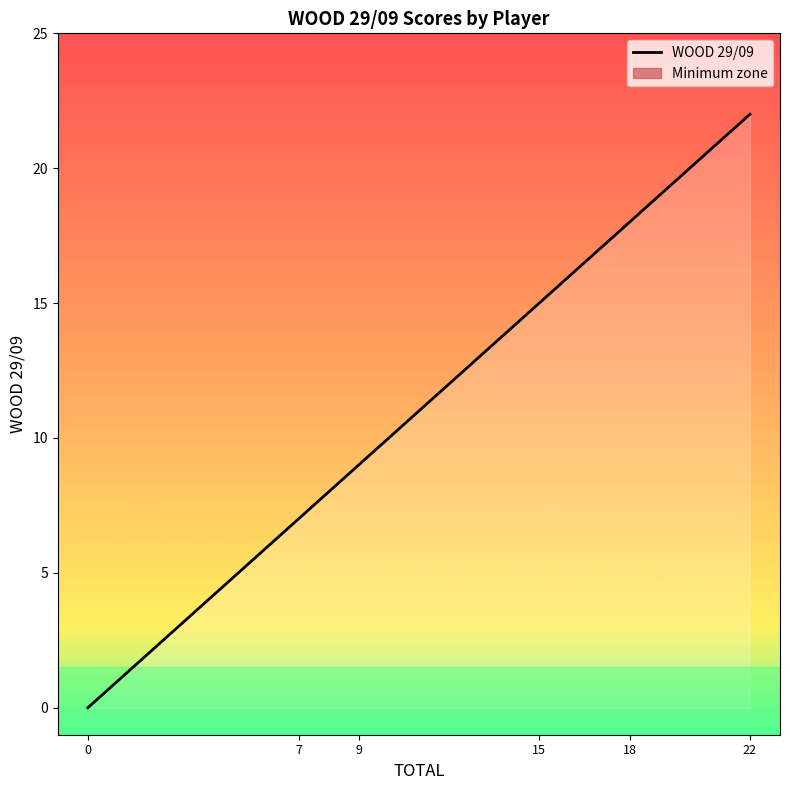

True or false: the data has more than 2 interior local peaks.

False